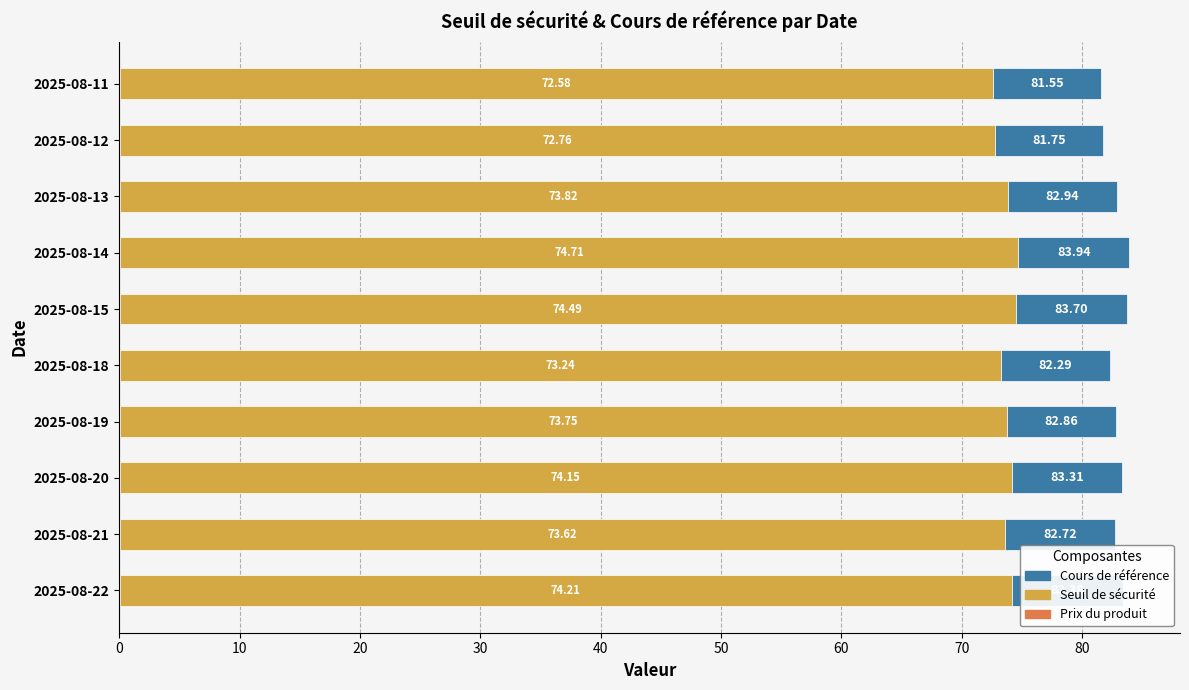

What is the total value across all series at 2025-08-18?

82.3